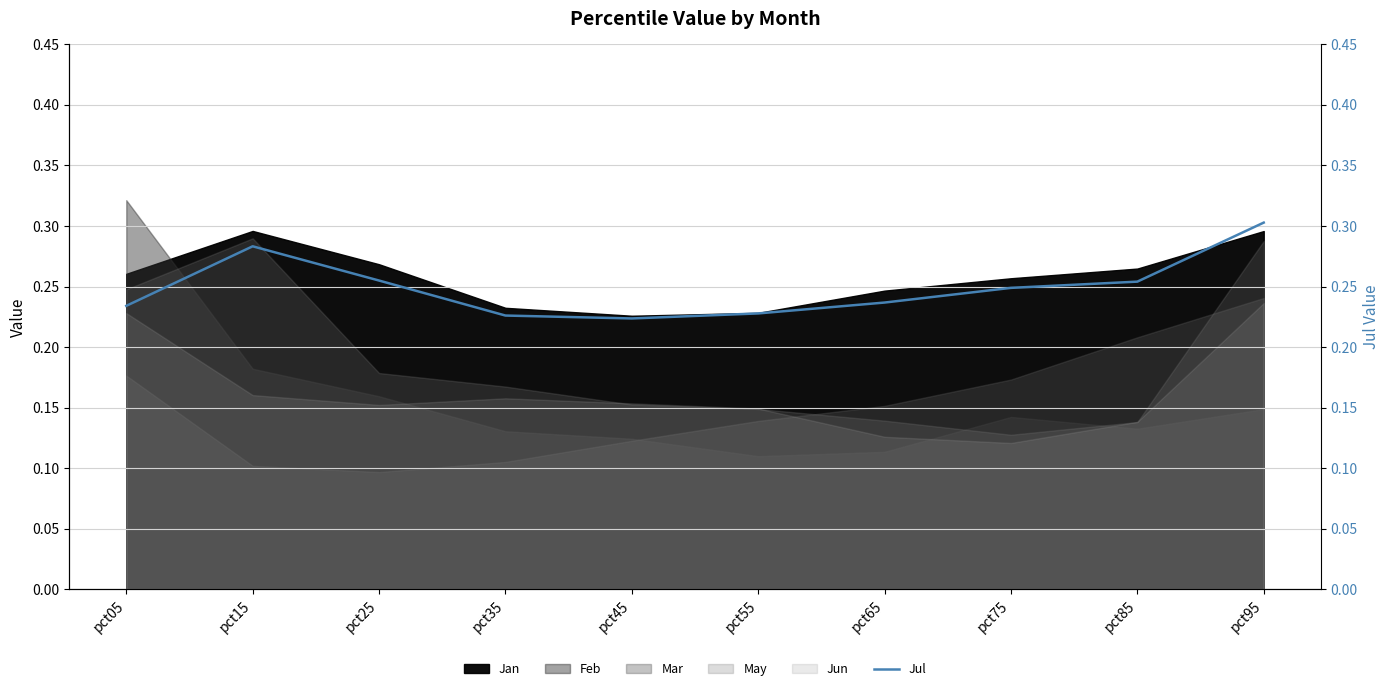

Reading left to right, list all the values displayed in this chart.

0.2	0.3	0.3	0.2	0.2	0.2	0.2	0.2	0.3	0.3